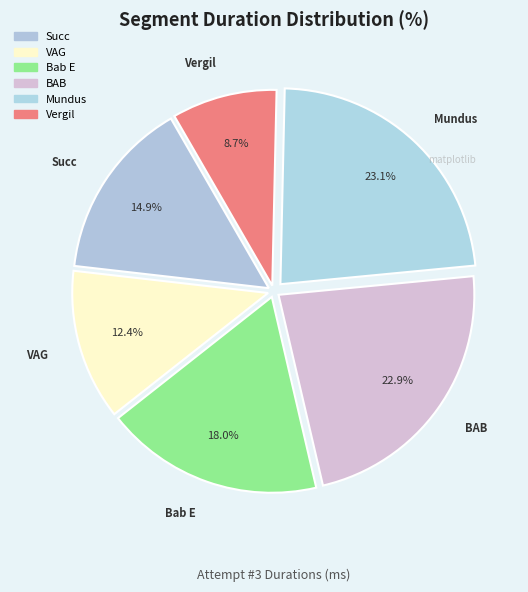

Is there a majority slice in this chart?

No